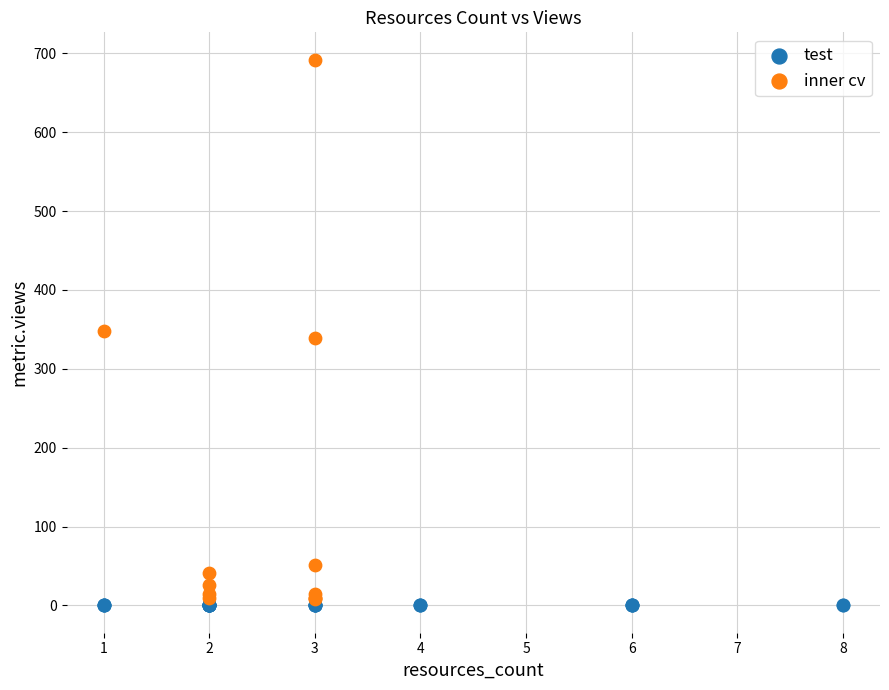

Which series reaches the minimum Y coordinate?

test